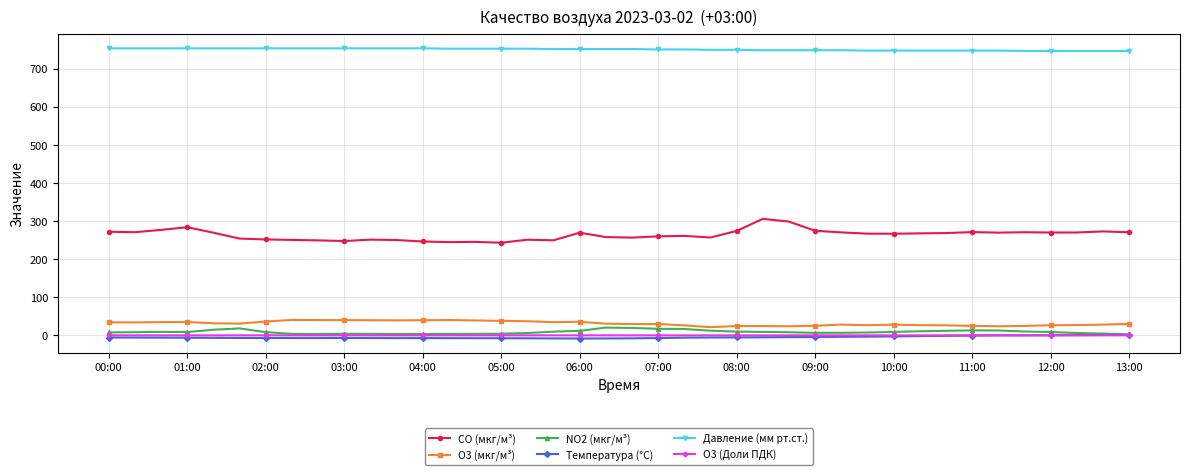

How many lines are shown in the chart?

6